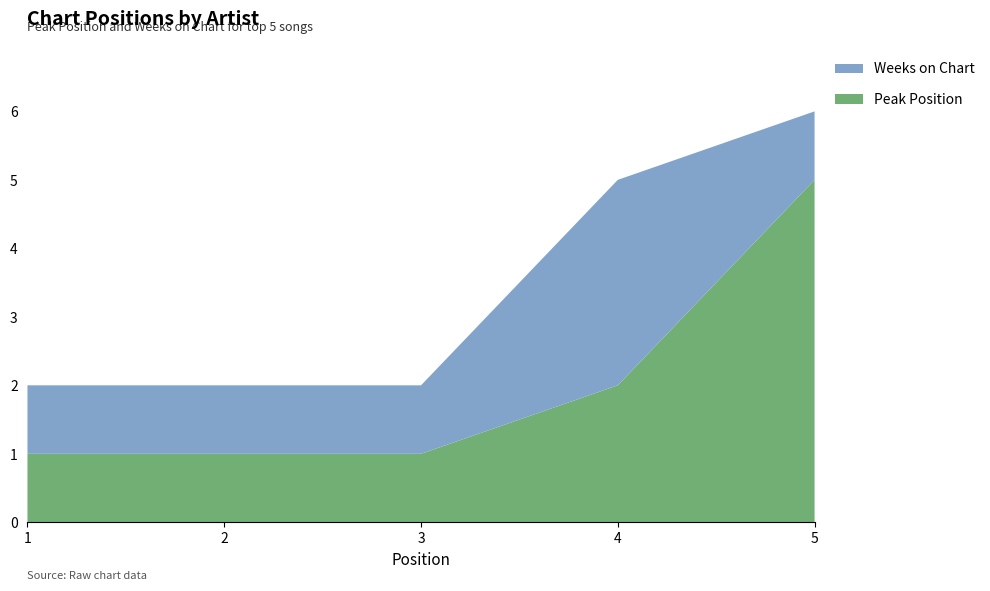

Reading left to right, list all the values displayed in this chart.

Peak Position: 1=1	2=1	3=1	4=2	5=5
Weeks on Chart: 1=1	2=1	3=1	4=3	5=1